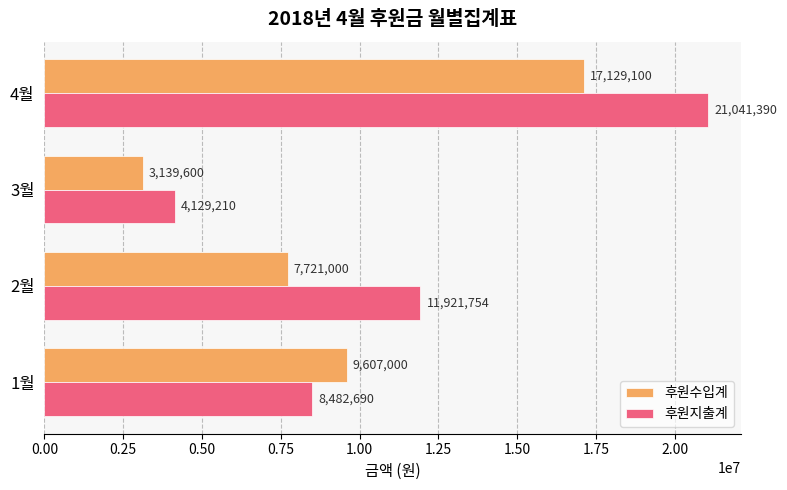

List the series in order of their overall mean, lowest first.

후원수입계, 후원지출계